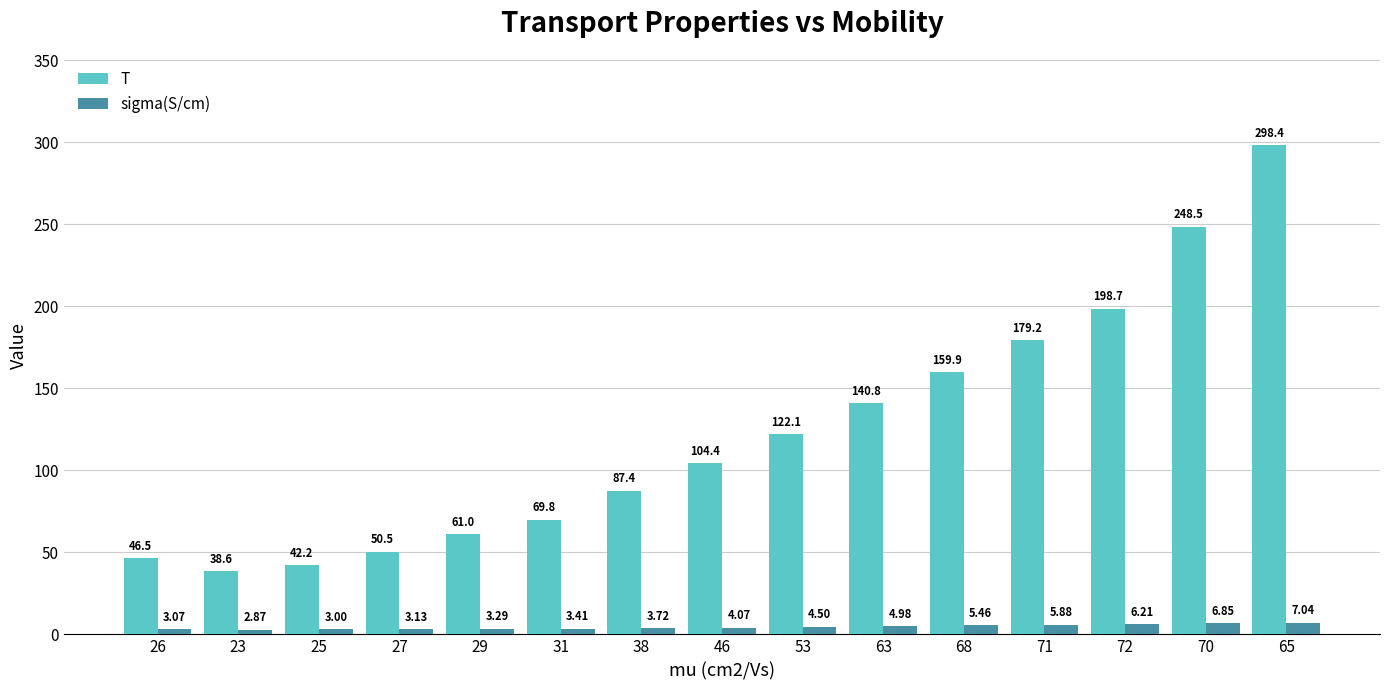

What is the average value of the T series?

123.2